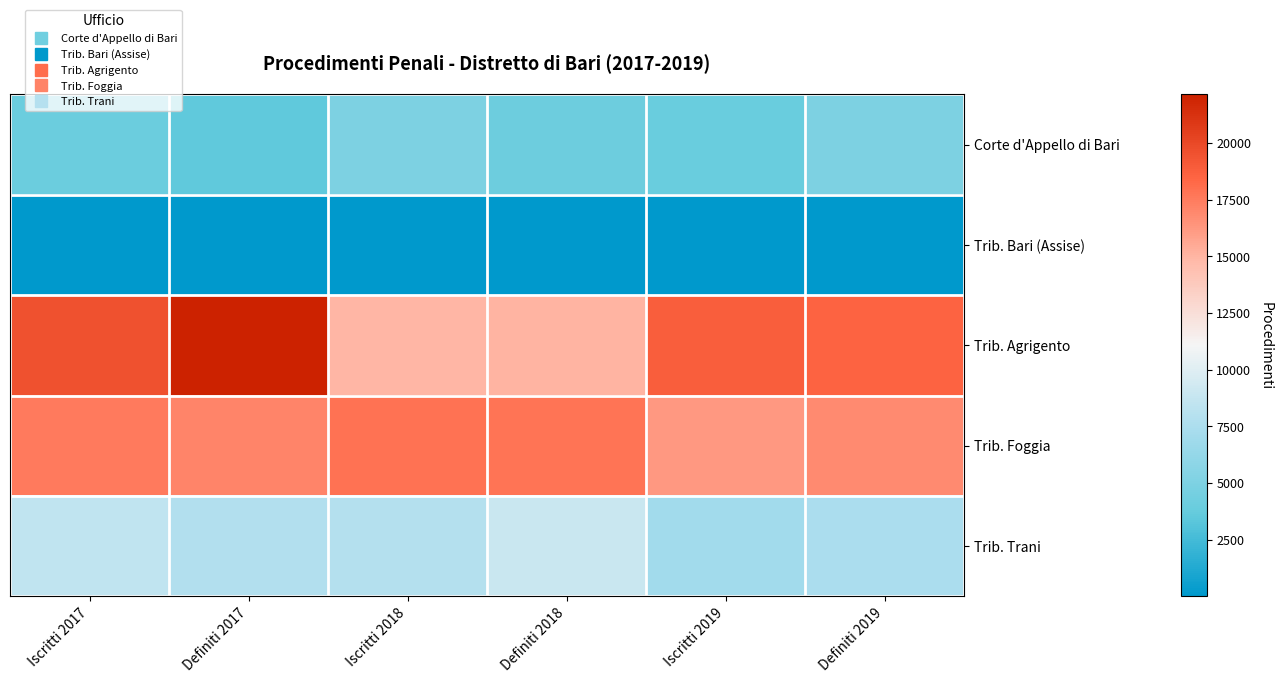

How many distinct data groups are displayed?

5